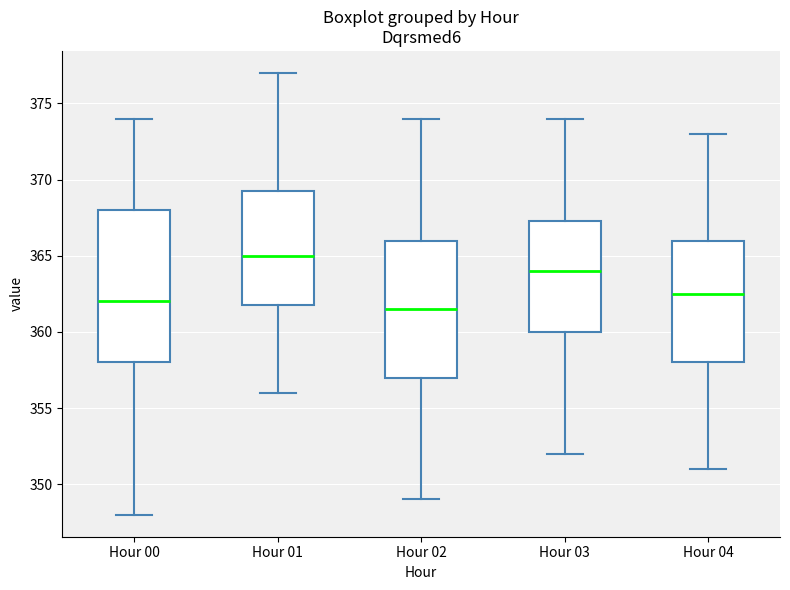

Reading left to right, read every box against the y-axis: the position of its median line, the range the box covers, and the ends of its whiskers. The values are not printed on the chart, so give them approximately, as read against the axis.

Hour 00: median 362.0, box 358.0 to 368.0, whiskers 348.0 to 374.0
Hour 01: median 365.0, box 362.0 to 369.5, whiskers 356.0 to 377.0
Hour 02: median 361.5, box 357.0 to 366.0, whiskers 349.0 to 374.0
Hour 03: median 364.0, box 360.0 to 367.5, whiskers 352.0 to 374.0
Hour 04: median 362.5, box 358.0 to 366.0, whiskers 351.0 to 373.0